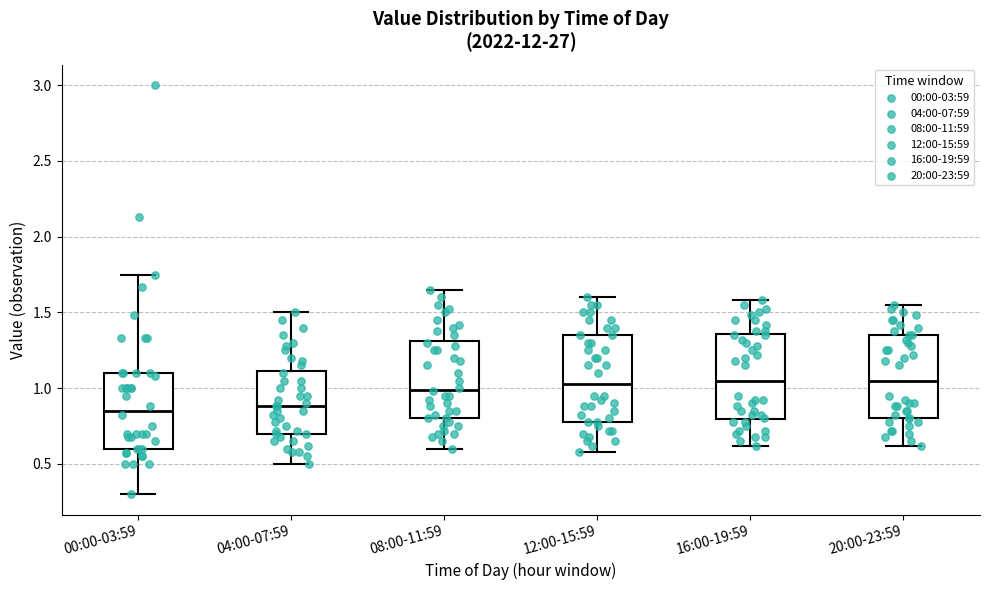

Where is the lower edge of the box for 12:00-15:59 on the y-axis? The values are not printed on the chart, so give them approximately, as read against the axis.

0.80